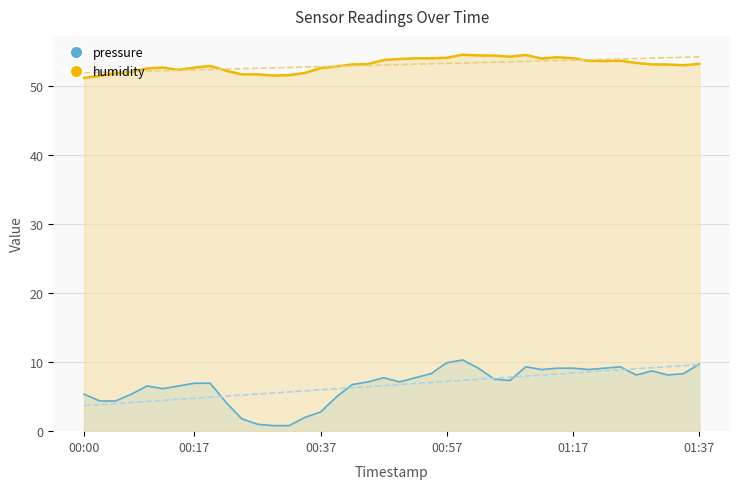

Between 00:50 and 00:59, which series saw the biggest shift?

pressure